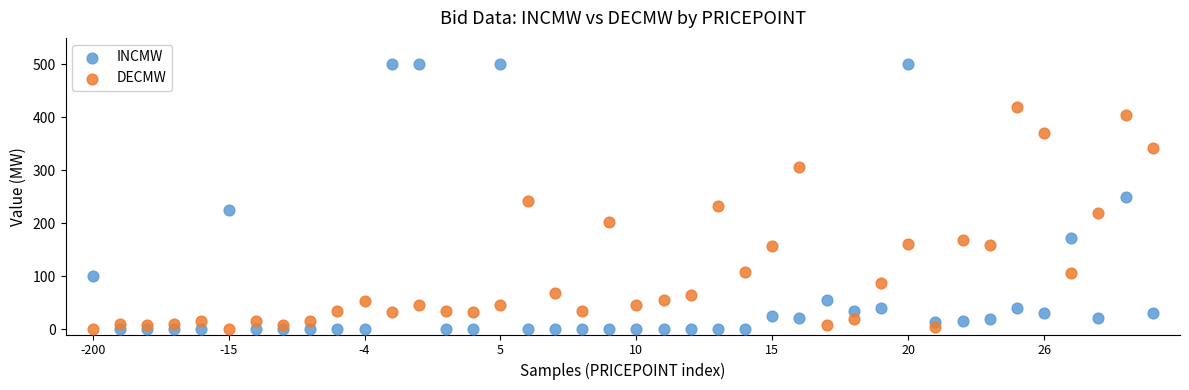

Which series contains the highest Y value?

INCMW